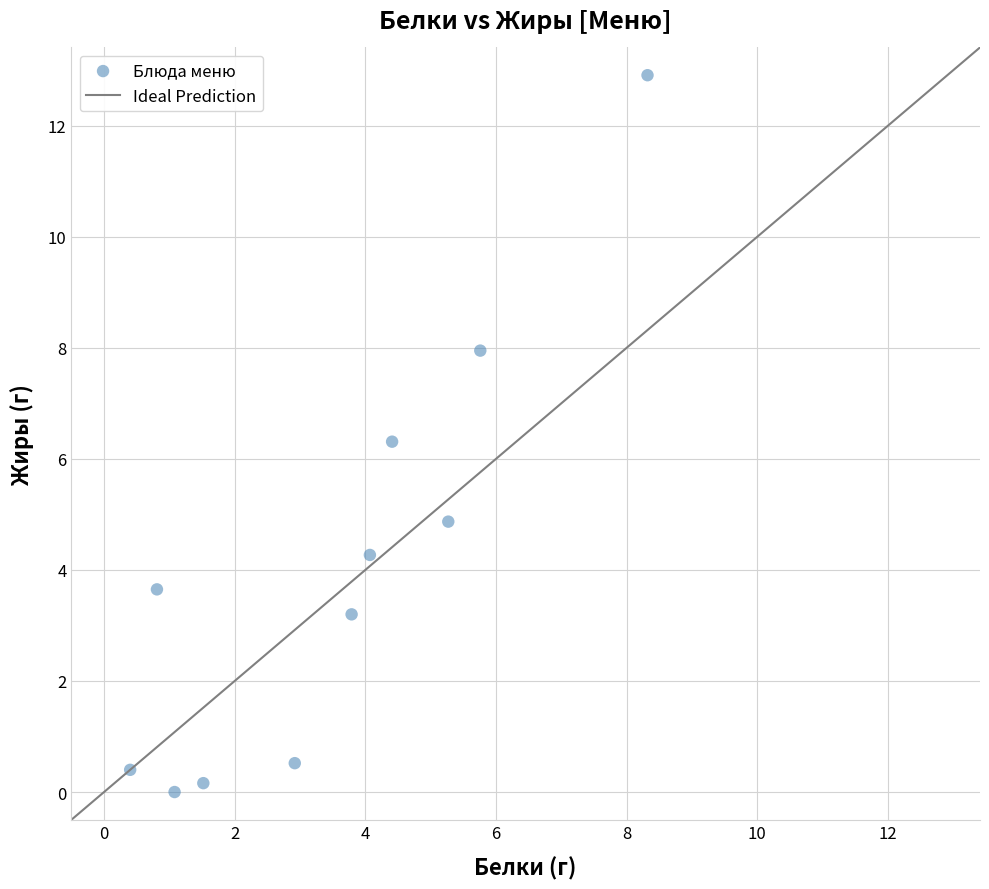

What Y value in the scatter plot is closest to 6?

6.3